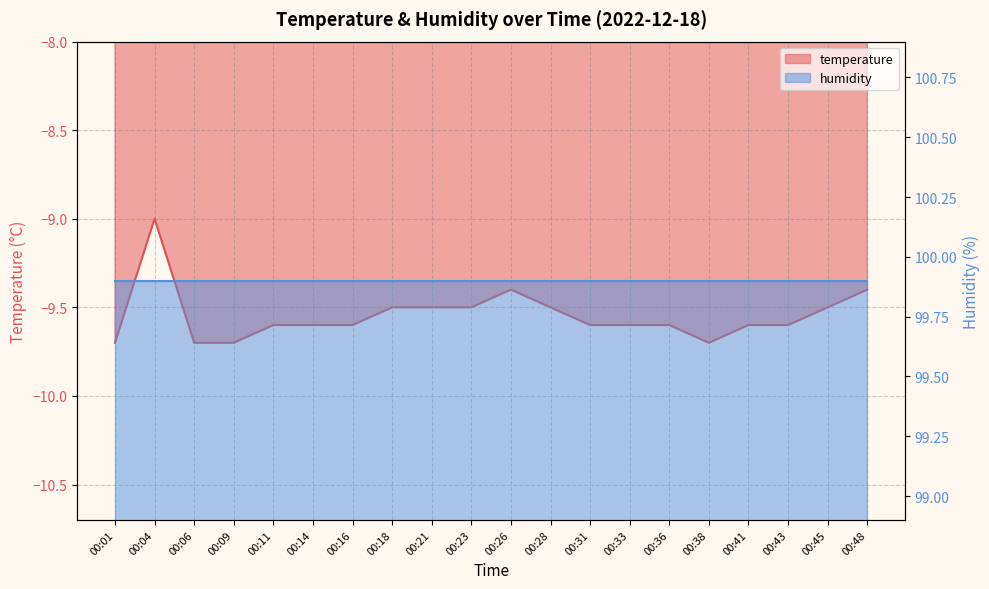

List the labels in order of value, largest first.

00:04, 00:26, 00:48, 00:18, 00:21, 00:23, 00:28, 00:45, 00:11, 00:14, 00:16, 00:31, 00:33, 00:36, 00:41, 00:43, 00:01, 00:06, 00:09, 00:38